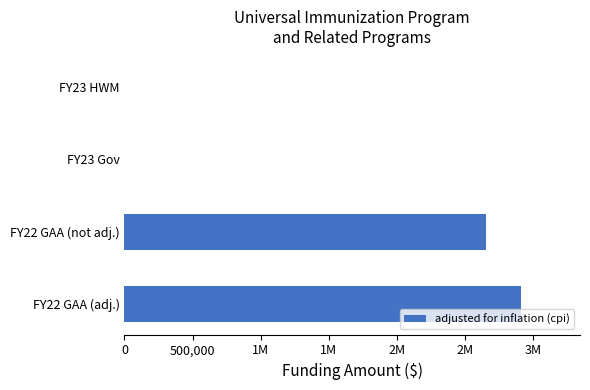

Are the bars horizontal?

Yes